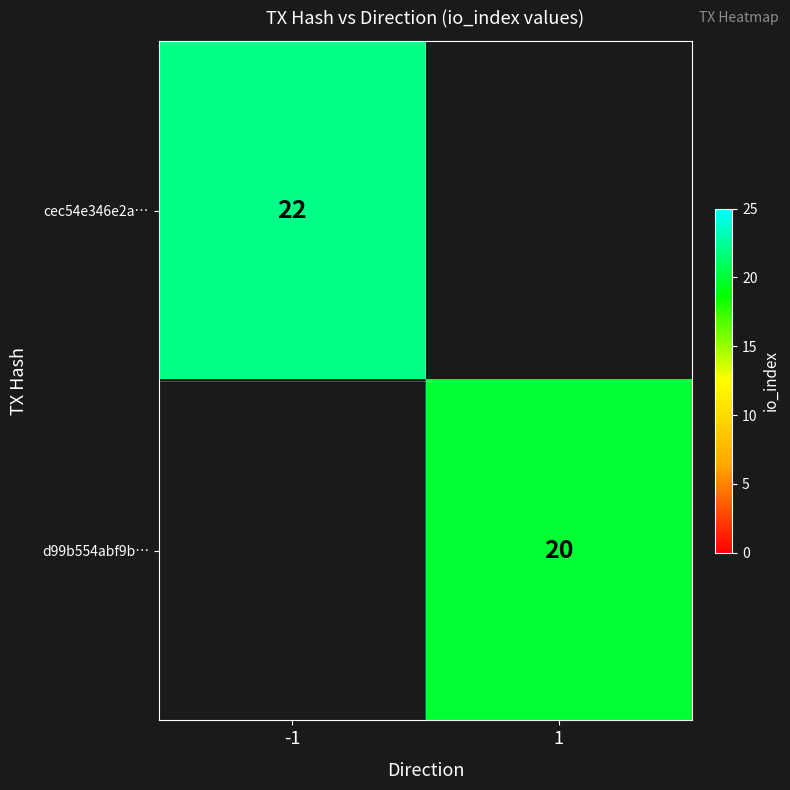

Is it true that cec54e346e2a… equals 29.0 at -1?

False